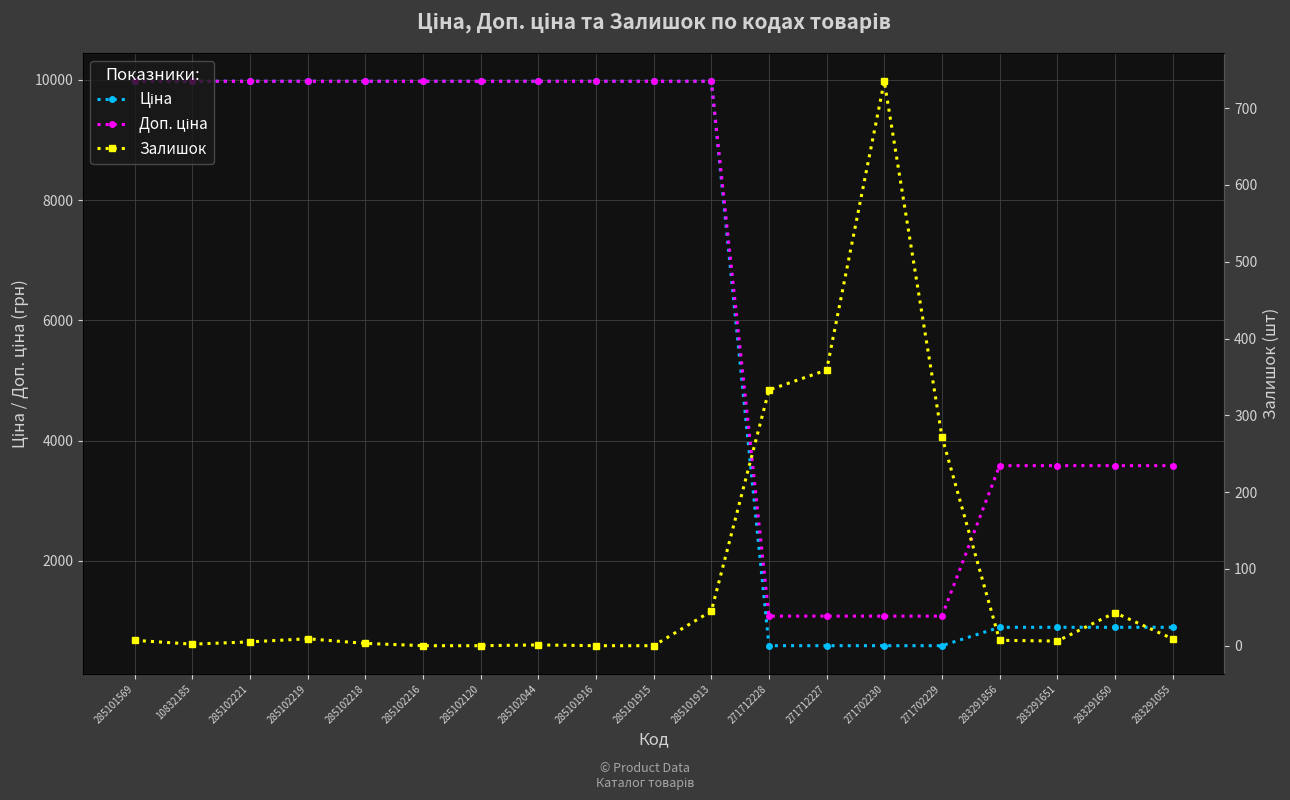

Reading left to right, list all the values displayed in this chart.

Ціна: 9975.0	9975.0	9975.0	9975.0	9975.0	9975.0	9975.0	9975.0	9975.0	9975.0	9975.0	589.9	589.9	589.9	589.9	895.9	895.9	895.9	895.9
Доп. ціна: 9975.0	9975.0	9975.0	9975.0	9975.0	9975.0	9975.0	9975.0	9975.0	9975.0	9975.0	1081.7	1081.7	1081.7	1081.7	3583.6	3583.6	3583.6	3583.6
Залишок: 7.0	2.0	5.0	9.0	3.0	0.0	0.0	1.0	0.0	0.0	45.0	333.0	359.0	735.0	272.0	7.0	6.0	43.0	9.0